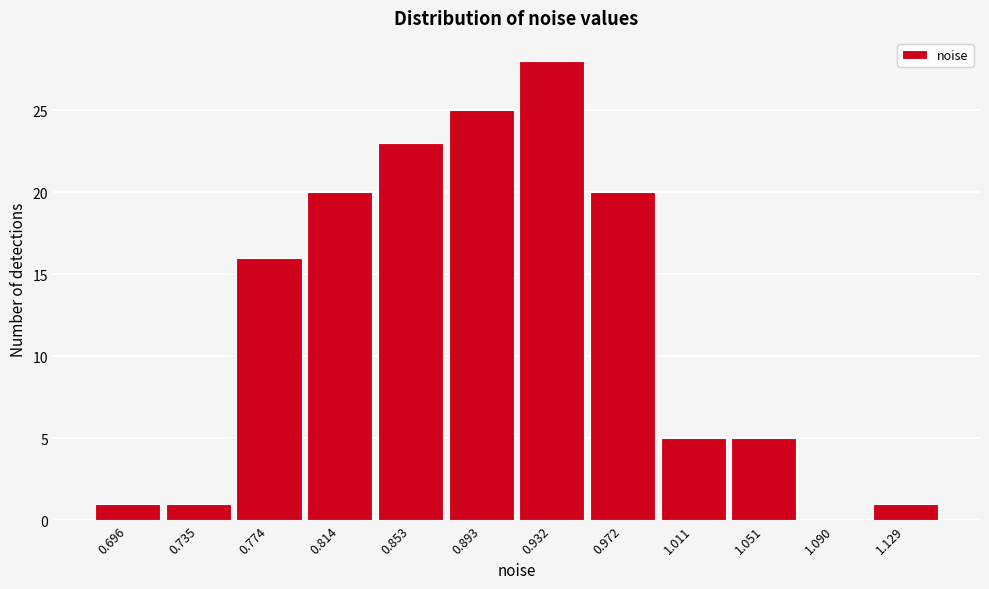

What is the height of the bar covering 0.950 to 0.990 on the x-axis? Neither the bar edges nor the heights are printed on the chart, so give them approximately, as read against the axes.

20